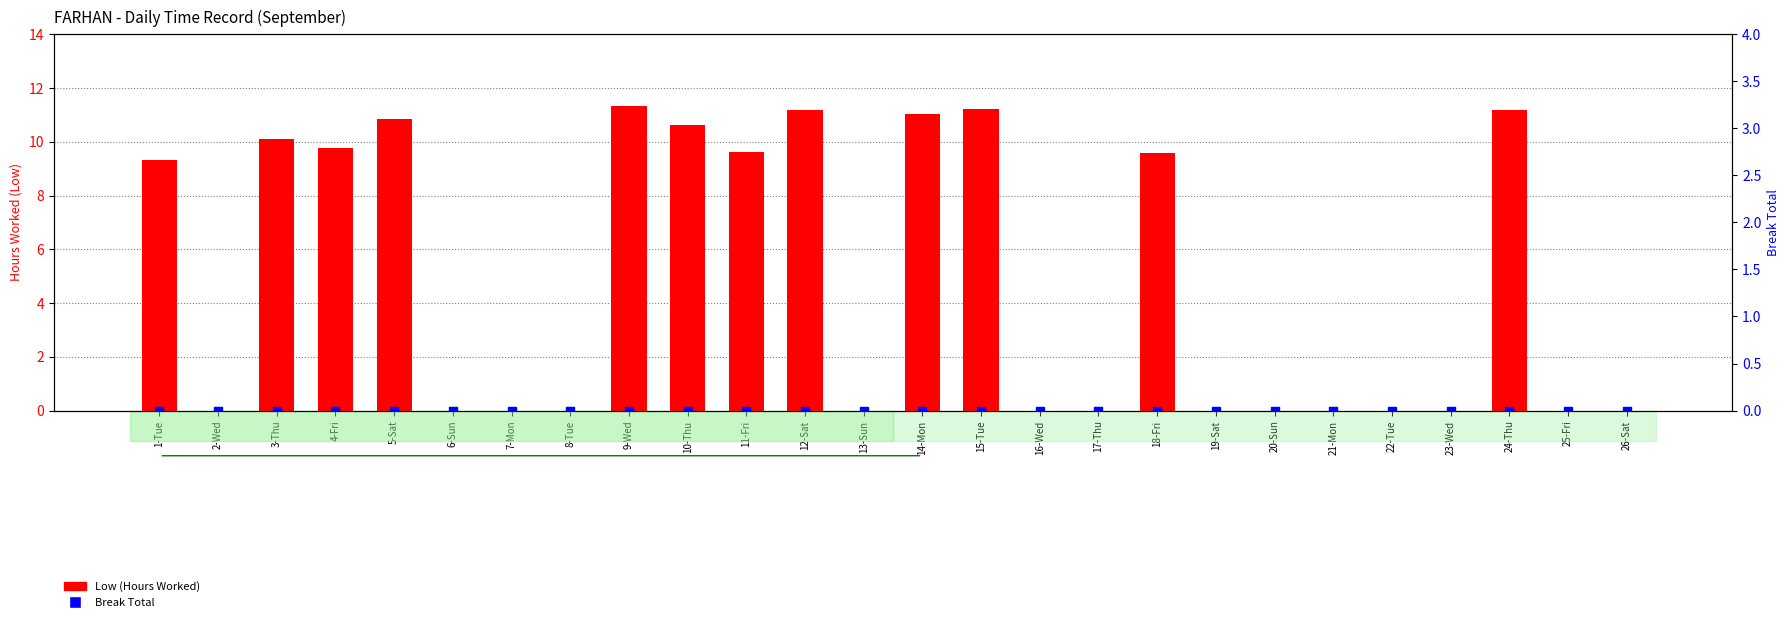

What is the total value across all series at 11-Fri?

9.6